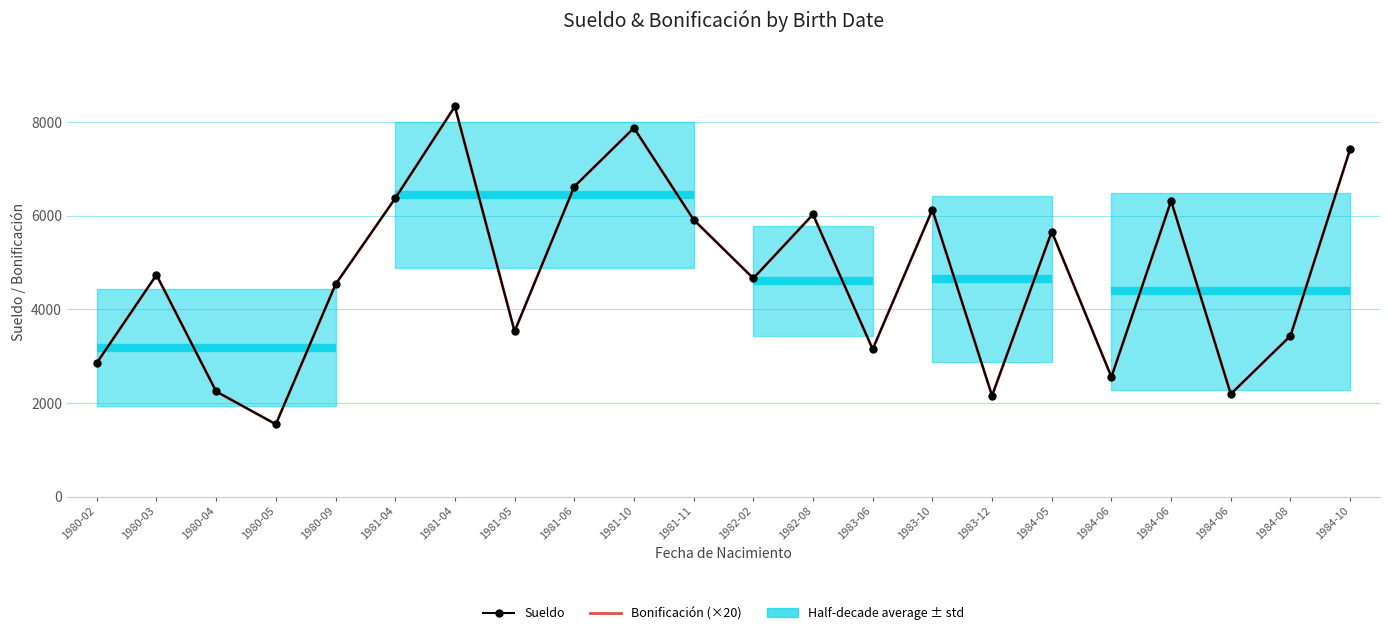

What is the label of the 22nd point from the left?

1984-10